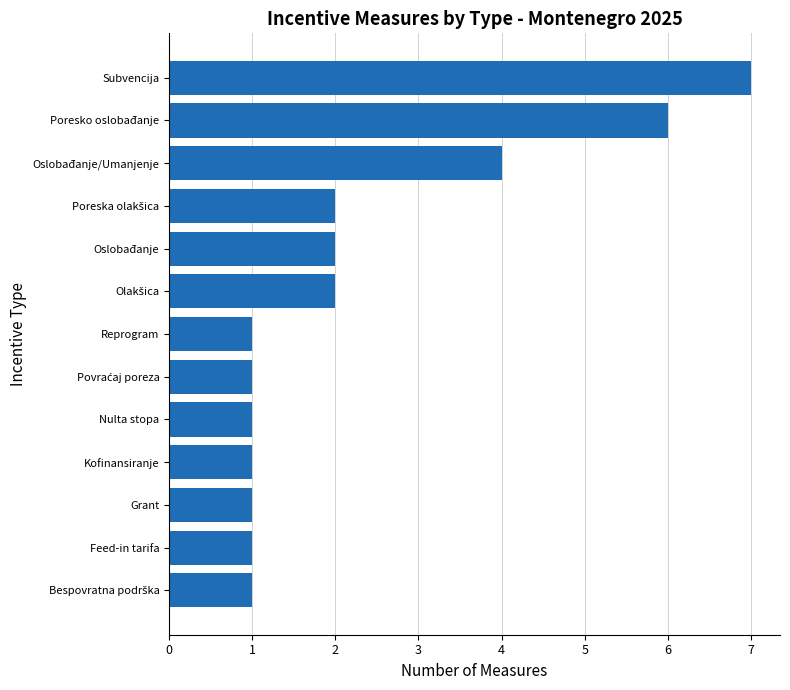

Reading top to bottom, what are all the values shown in this chart?

7	6	4	2	2	2	1	1	1	1	1	1	1